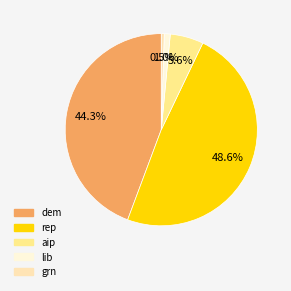

To the nearest percent, what is the combined percentage of rep and dem?

93%